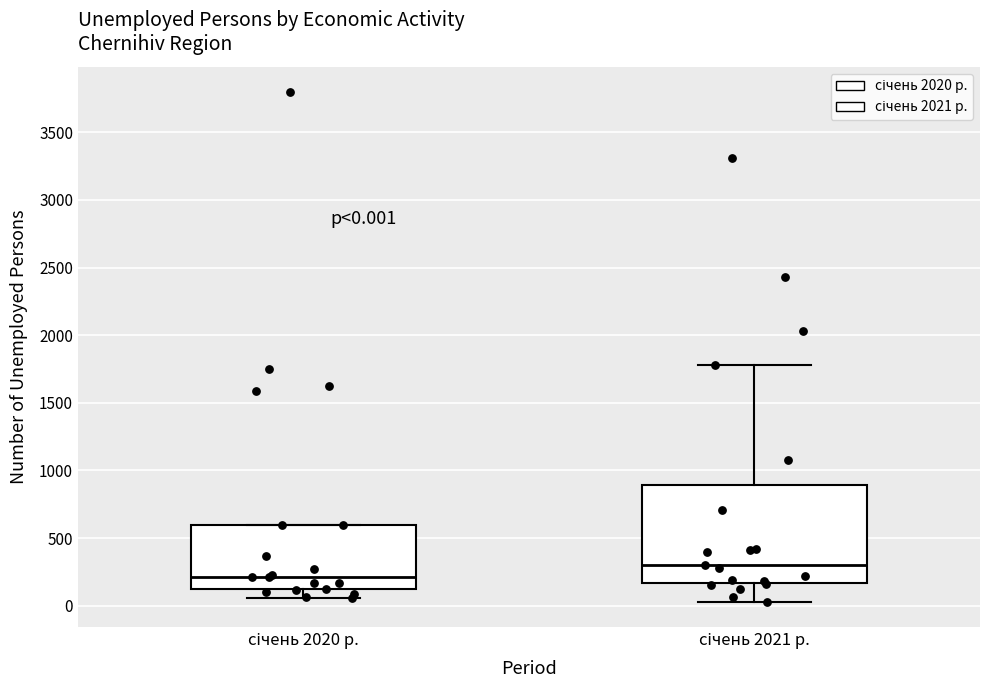

Which box is the tallest, from its lower edge to its upper edge?

січень 2021 р.